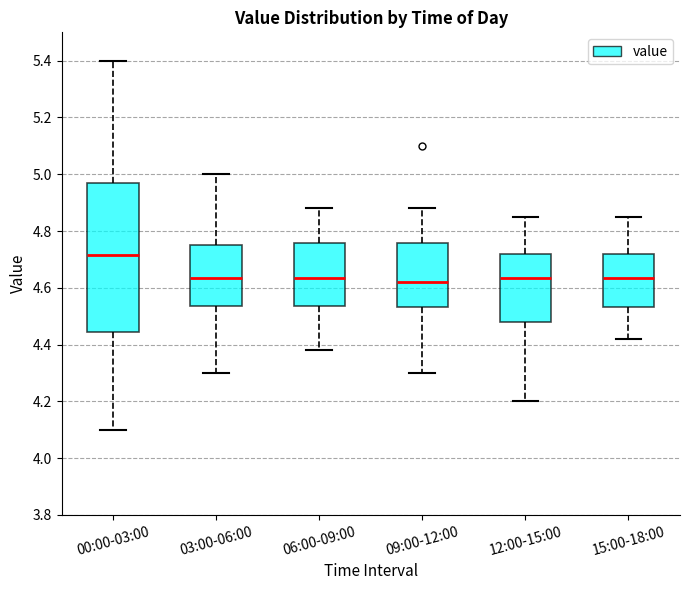

Comparing the boxes themselves (not the whiskers), which one is the tallest?

00:00-03:00